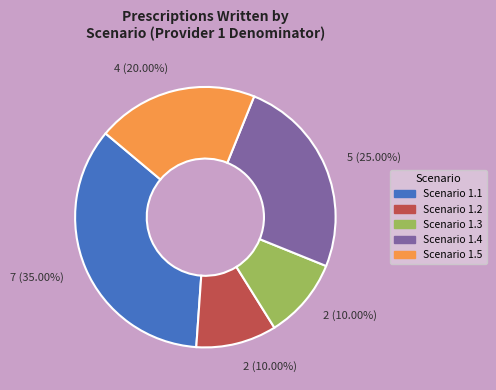

Count the number of slices in the pie.

5